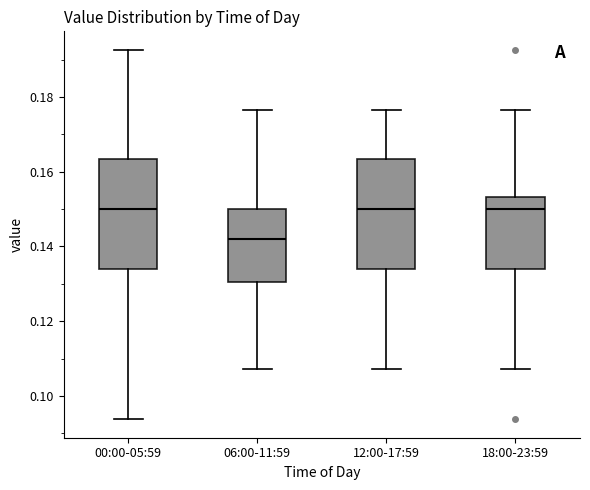

Where does the upper whisker of the box for 00:00-05:59 end on the y-axis? The values are not printed on the chart, so give them approximately, as read against the axis.

0.192